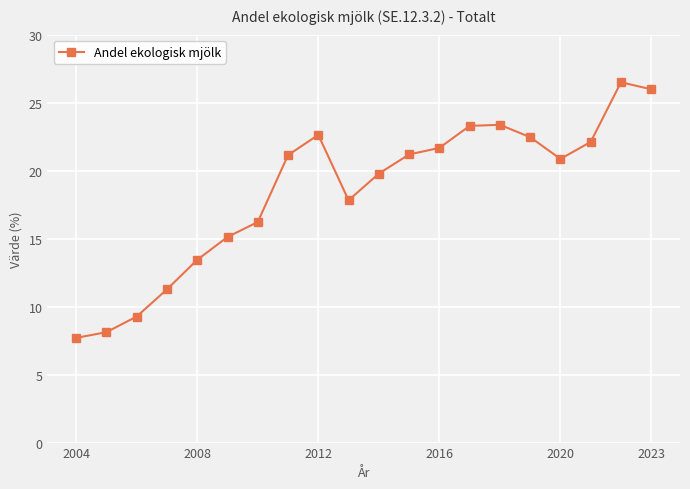

True or false: there are more than 2 points higher than both neighbors.

True